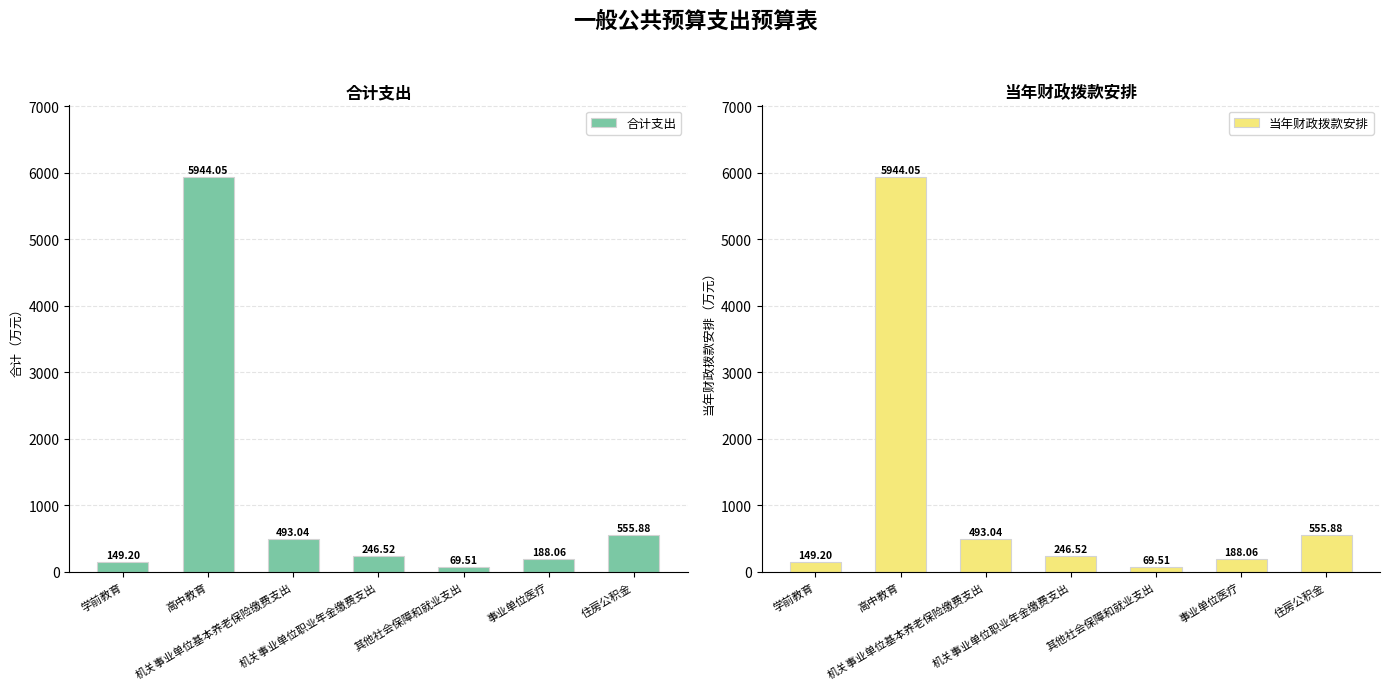

What position from the right is 高中教育?

6